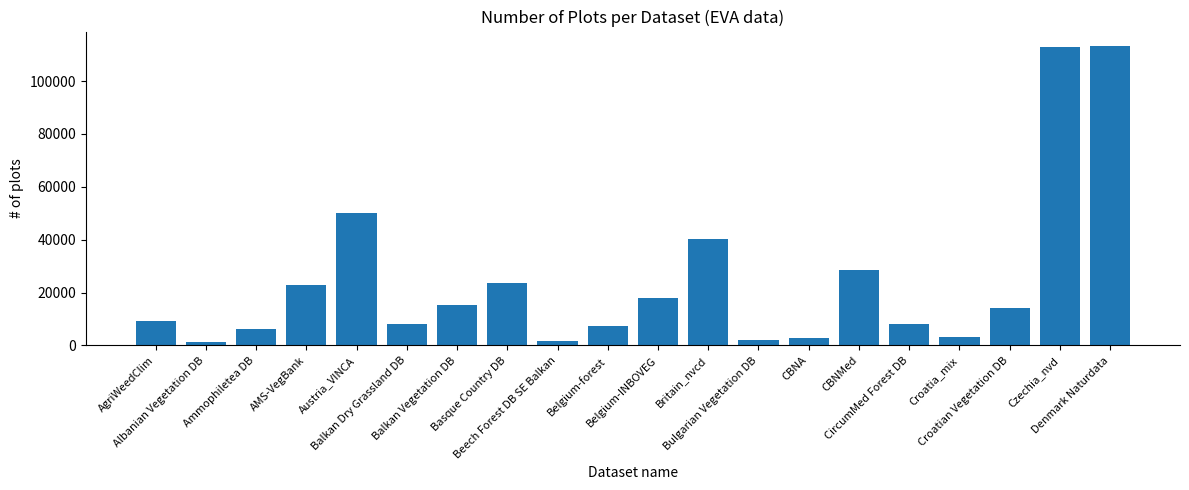

What is the sum of all values?

488361